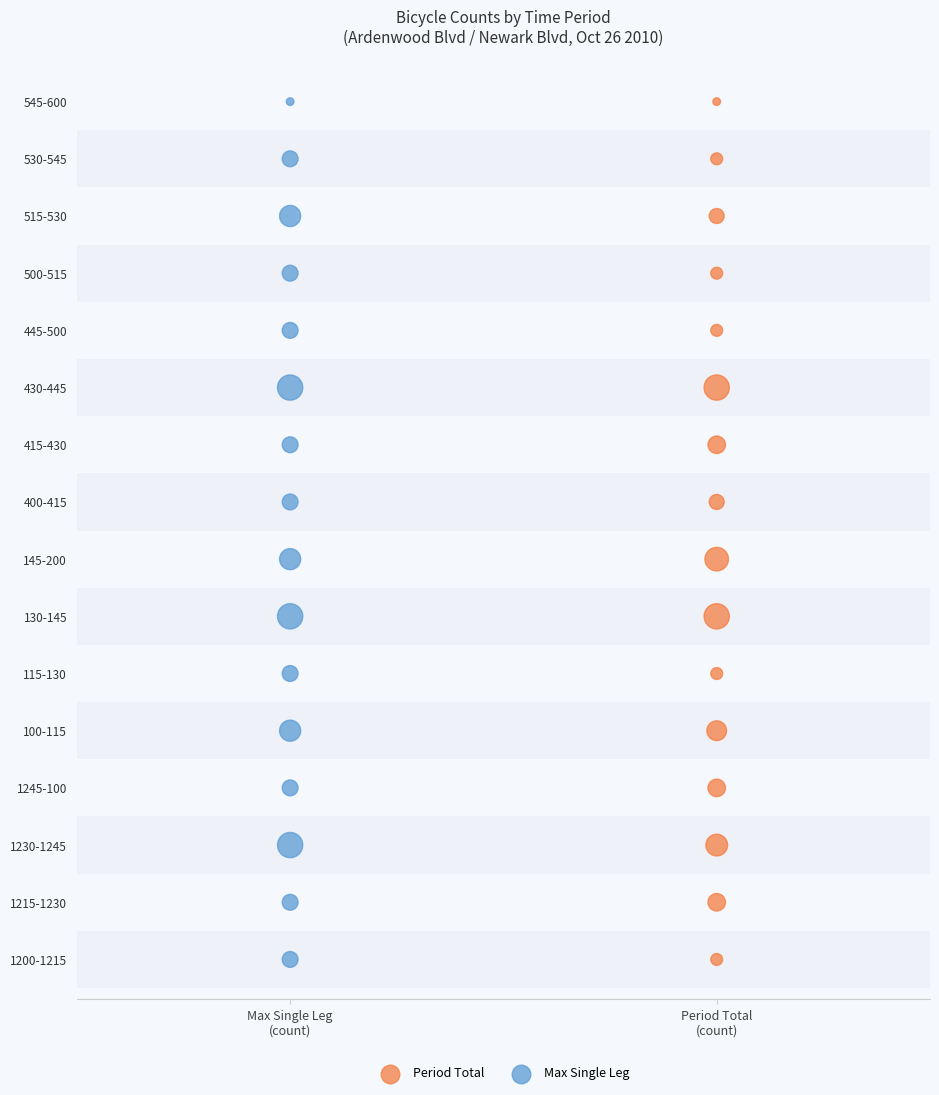

What are all the series names shown in the legend?

Period Total, Max Single Leg